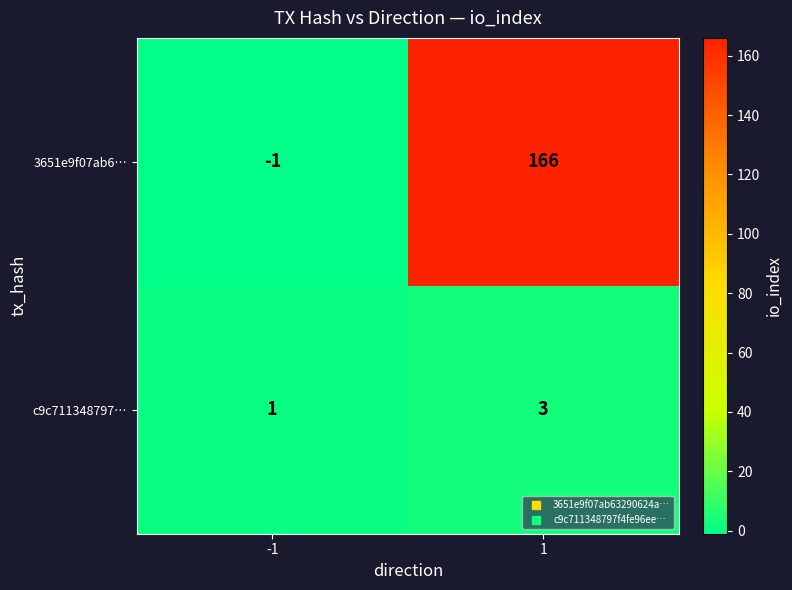

Which series has the largest total across all categories?

3651e9f07ab6…